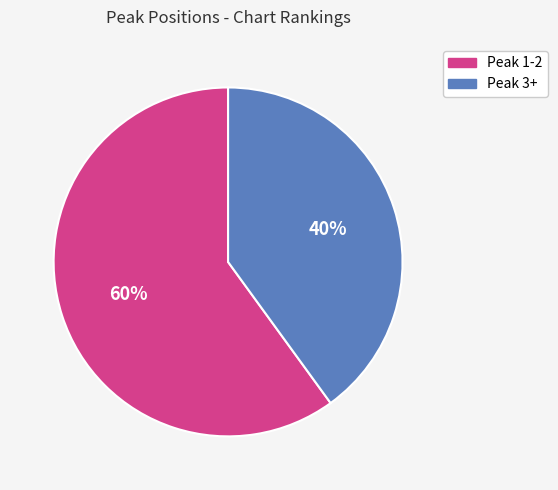

What is the smallest slice in the pie chart?

Peak 3+